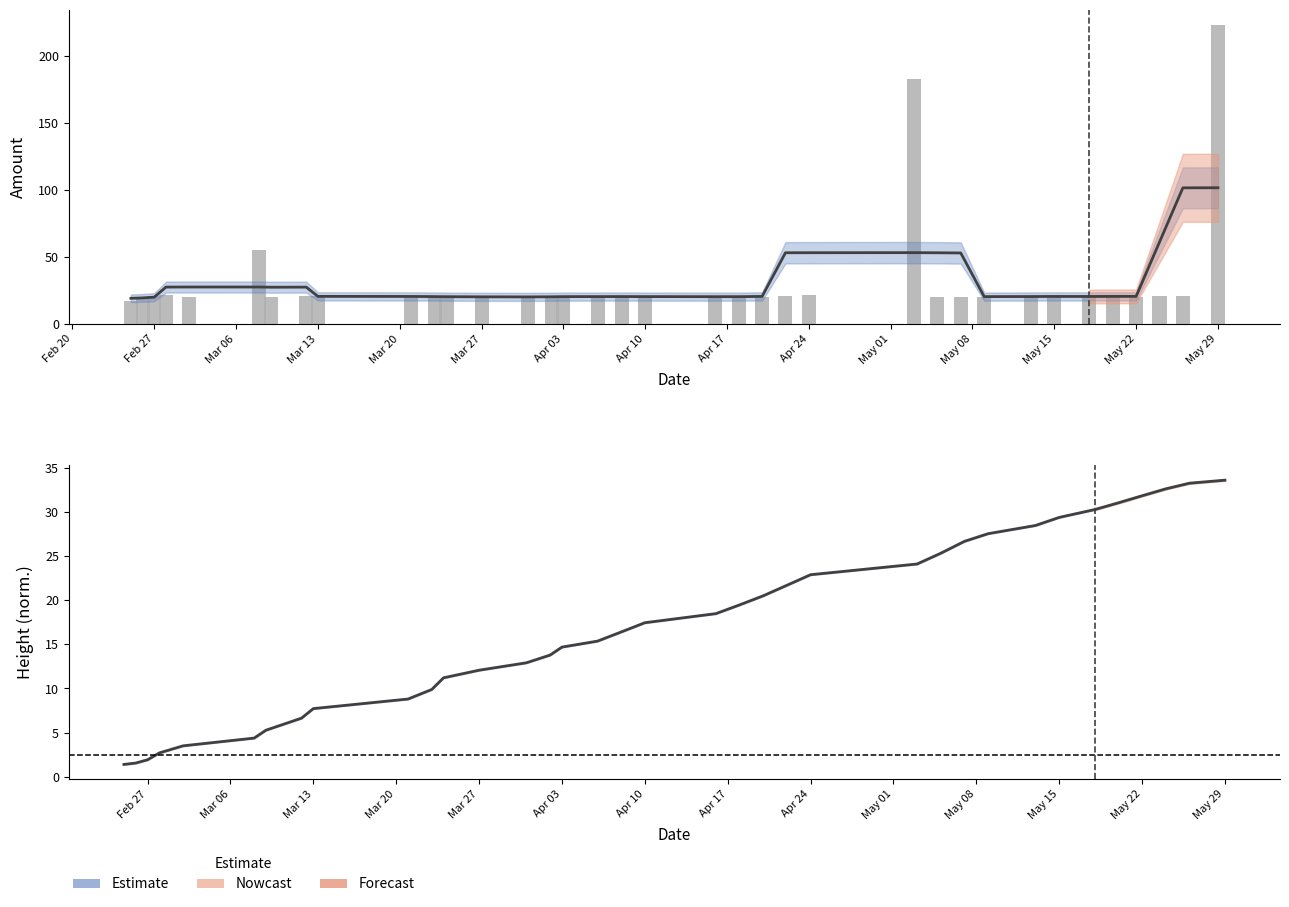

Rank the series at May 08 from highest to lowest value.

Amount, Height (norm.)